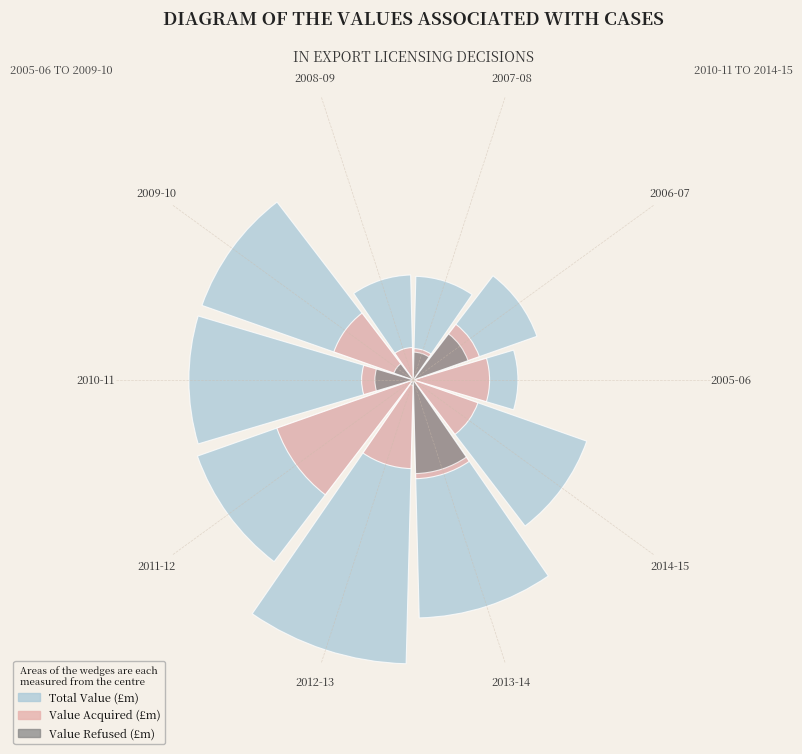

Count the number of slices in the pie.

10